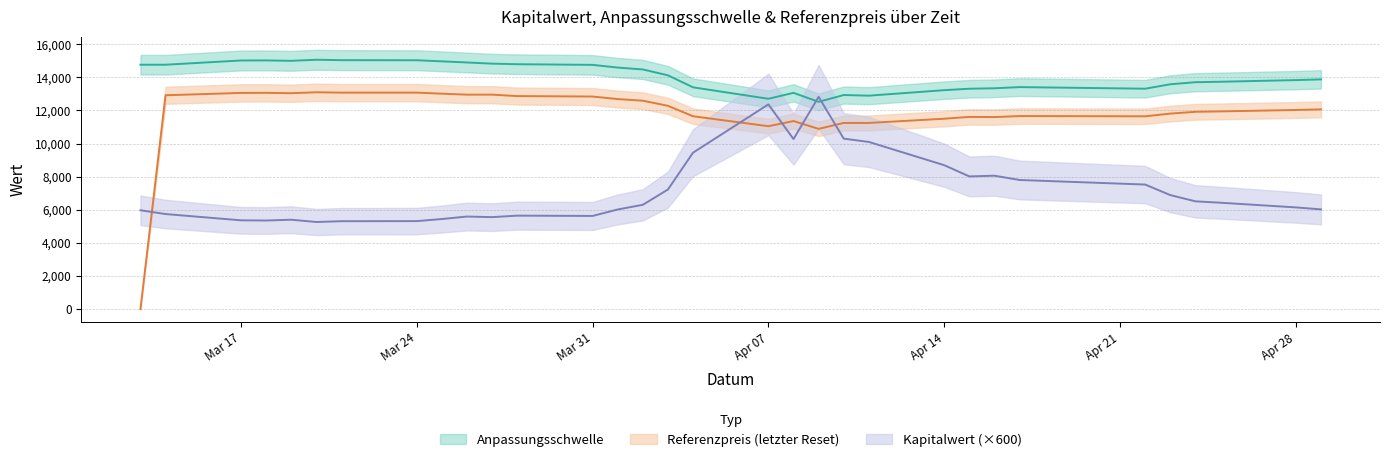

What is the label of the 8th point from the right?

2025-04-16